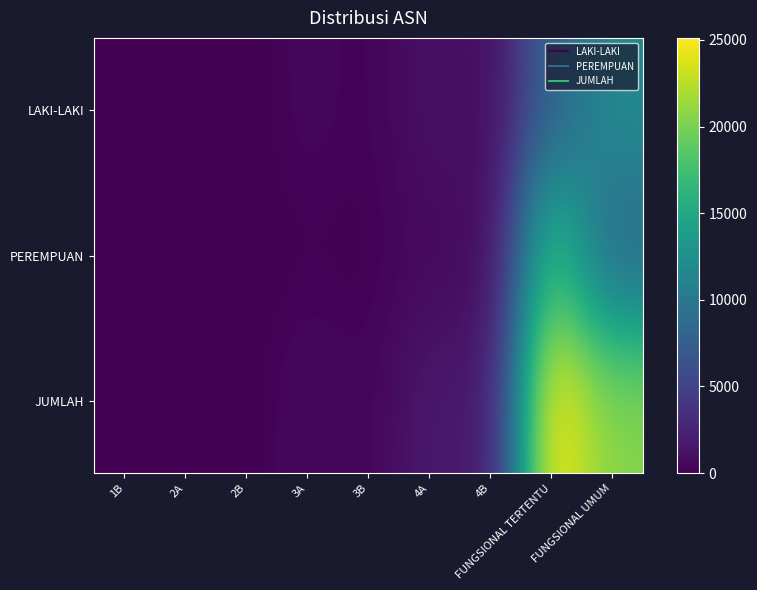

Reading right to left, list all the values displayed in this chart.

LAKI-LAKI: FUNGSIONAL UMUM=11974	FUNGSIONAL TERTENTU=7926	4B=837	4A=1152	3B=182	3A=424	2B=30	2A=29	1B=2
PEREMPUAN: FUNGSIONAL UMUM=8517	FUNGSIONAL TERTENTU=17187	4B=672	4A=621	3B=99	3A=156	2B=11	2A=10	1B=0
JUMLAH: FUNGSIONAL UMUM=20491	FUNGSIONAL TERTENTU=25113	4B=1509	4A=1773	3B=281	3A=580	2B=41	2A=39	1B=2